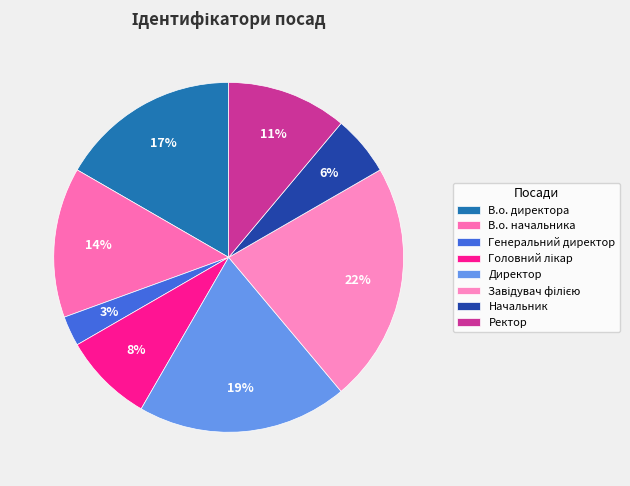

To the nearest percent, what is the average slice percentage?

12%